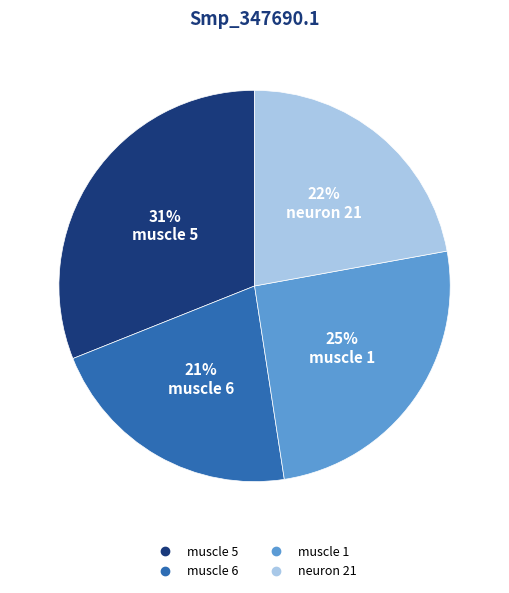

Is it true that neuron 21 is 31% of the pie?

False